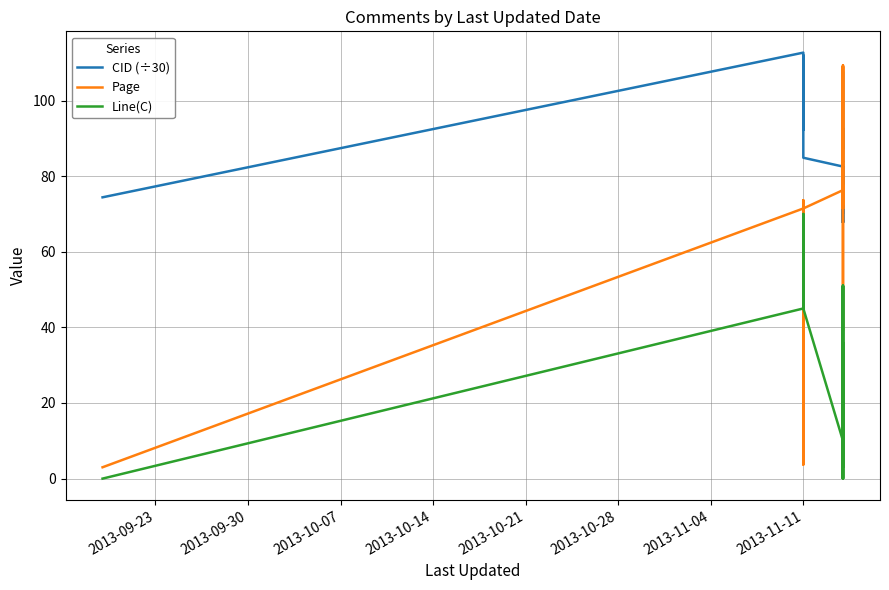

How many values in Line(C) are above zero?

25